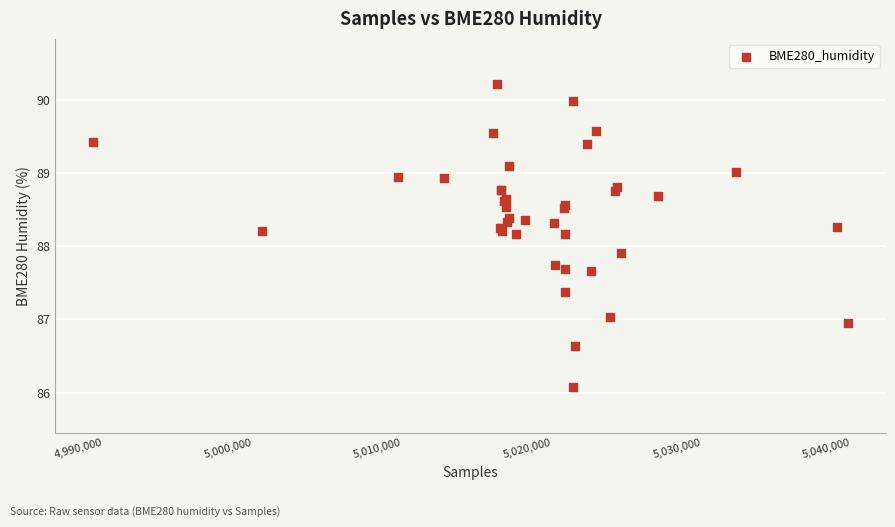

What Y value in the scatter plot is closest to 88?

87.9